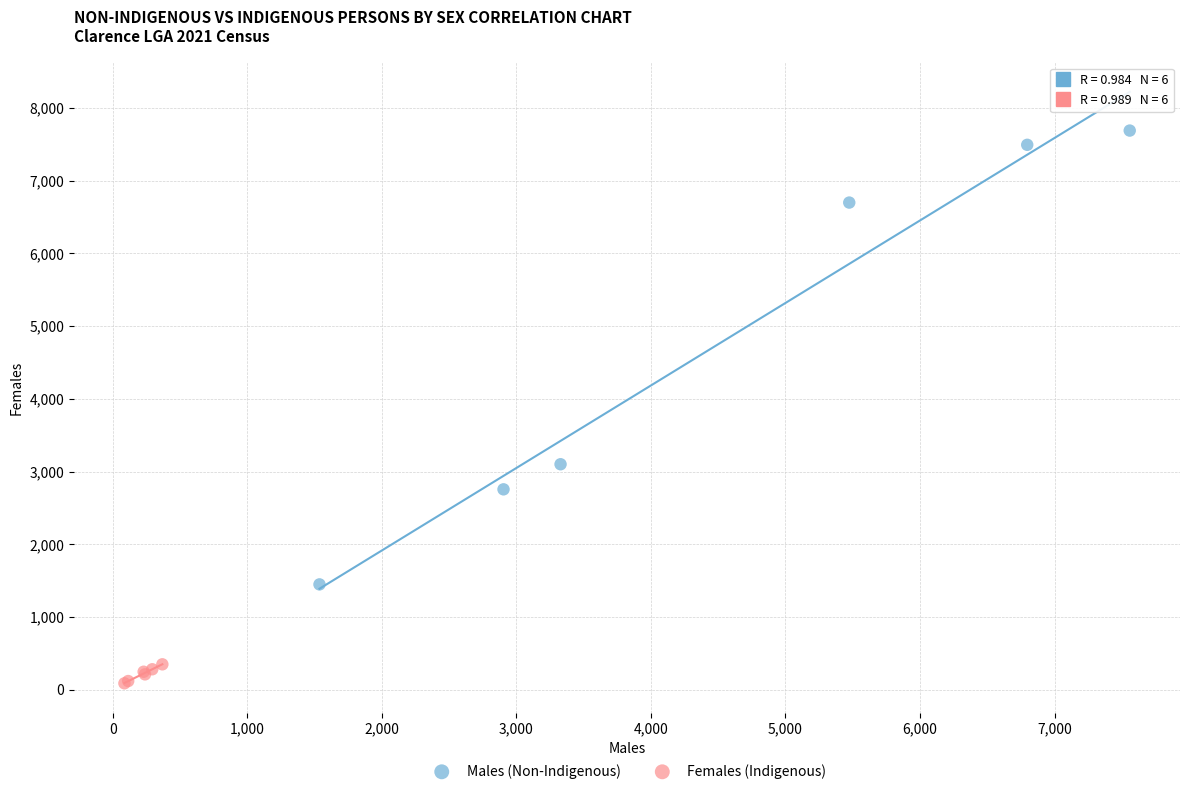

Which series contains the lowest Y value?

Females (Indigenous)